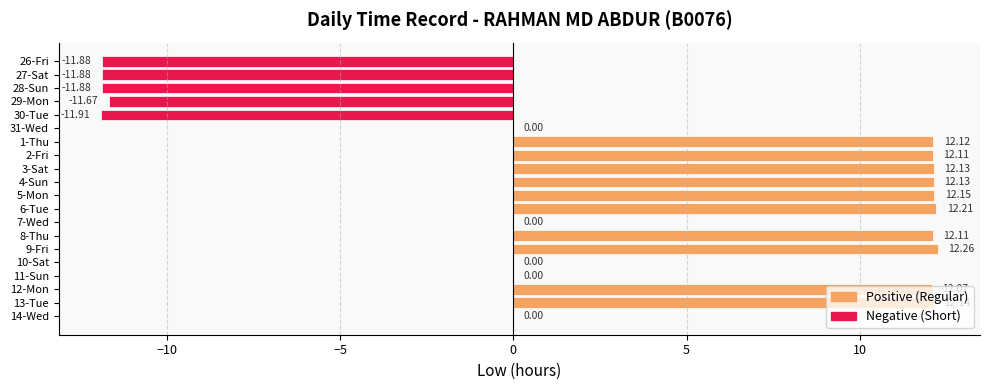

How many categories are shown in the chart?

20